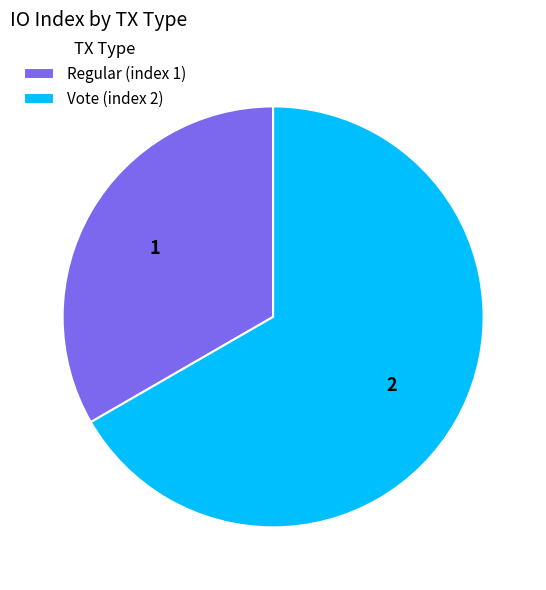

Which slice is the smallest?

Regular (index 1)